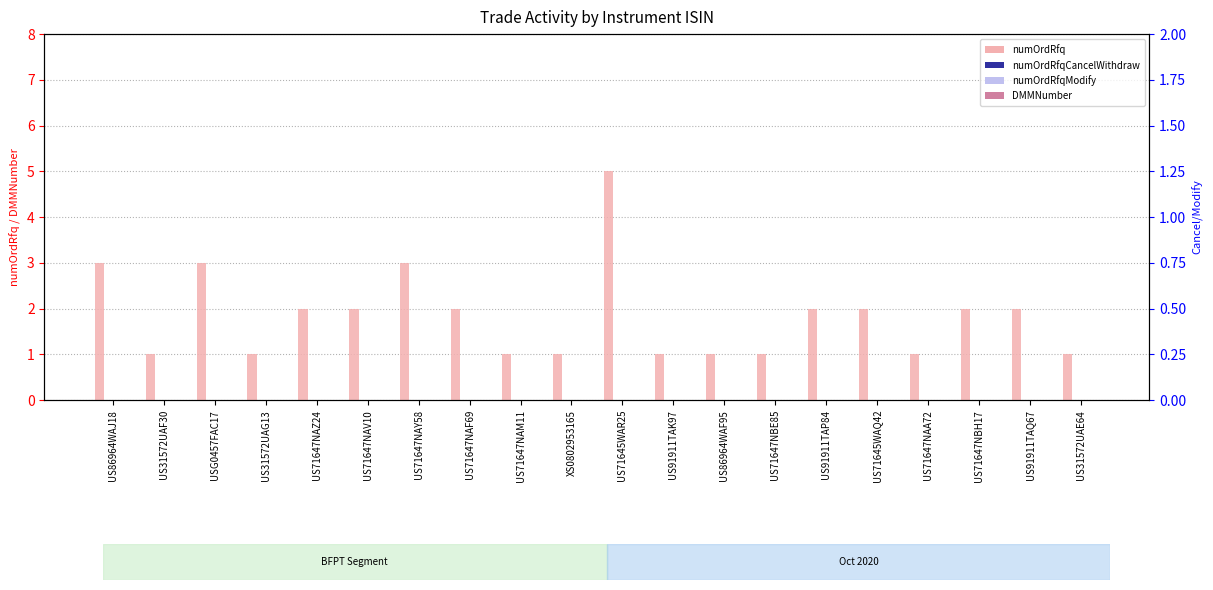

Reading right to left, list all the values displayed in this chart.

numOrdRfq: US31572UAE64=1	US91911TAQ67=2	US71647NBH17=2	US71647NAA72=1	US71645WAQ42=2	US91911TAP84=2	US71647NBE85=1	US86964WAF95=1	US91911TAK97=1	US71645WAR25=5	XS0802953165=1	US71647NAM11=1	US71647NAF69=2	US71647NAY58=3	US71647NAV10=2	US71647NAZ24=2	US31572UAG13=1	USG0457FAC17=3	US31572UAF30=1	US86964WAJ18=3
DMMNumber: US31572UAE64=0	US91911TAQ67=0	US71647NBH17=0	US71647NAA72=0	US71645WAQ42=0	US91911TAP84=0	US71647NBE85=0	US86964WAF95=0	US91911TAK97=0	US71645WAR25=0	XS0802953165=0	US71647NAM11=0	US71647NAF69=0	US71647NAY58=0	US71647NAV10=0	US71647NAZ24=0	US31572UAG13=0	USG0457FAC17=0	US31572UAF30=0	US86964WAJ18=0
numOrdRfqCancelWithdraw: US31572UAE64=0	US91911TAQ67=0	US71647NBH17=0	US71647NAA72=0	US71645WAQ42=0	US91911TAP84=0	US71647NBE85=0	US86964WAF95=0	US91911TAK97=0	US71645WAR25=0	XS0802953165=0	US71647NAM11=0	US71647NAF69=0	US71647NAY58=0	US71647NAV10=0	US71647NAZ24=0	US31572UAG13=0	USG0457FAC17=0	US31572UAF30=0	US86964WAJ18=0
numOrdRfqModify: US31572UAE64=0	US91911TAQ67=0	US71647NBH17=0	US71647NAA72=0	US71645WAQ42=0	US91911TAP84=0	US71647NBE85=0	US86964WAF95=0	US91911TAK97=0	US71645WAR25=0	XS0802953165=0	US71647NAM11=0	US71647NAF69=0	US71647NAY58=0	US71647NAV10=0	US71647NAZ24=0	US31572UAG13=0	USG0457FAC17=0	US31572UAF30=0	US86964WAJ18=0